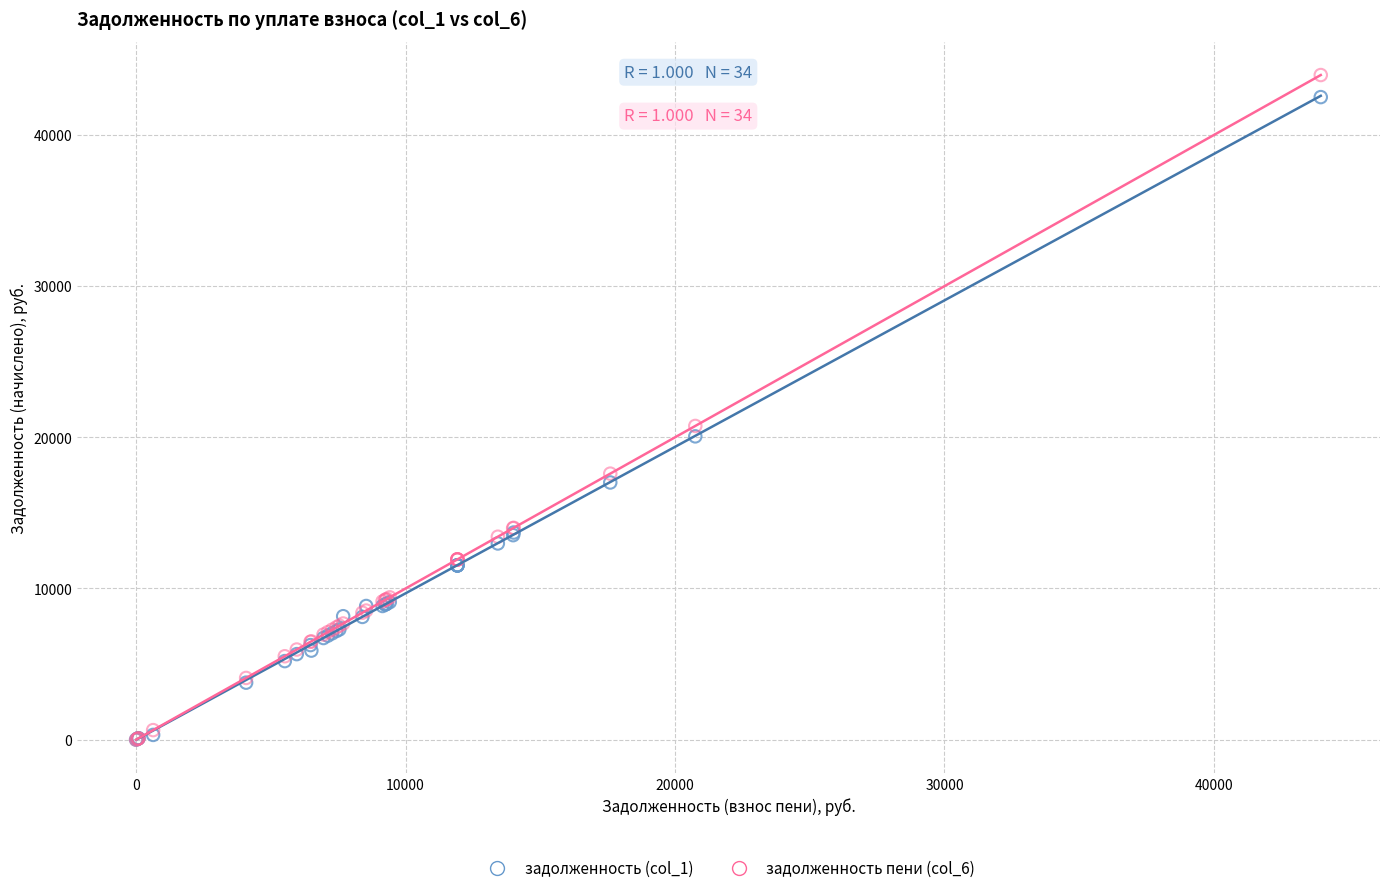

Across all series, what Y value is closest to 21981?

20751.7